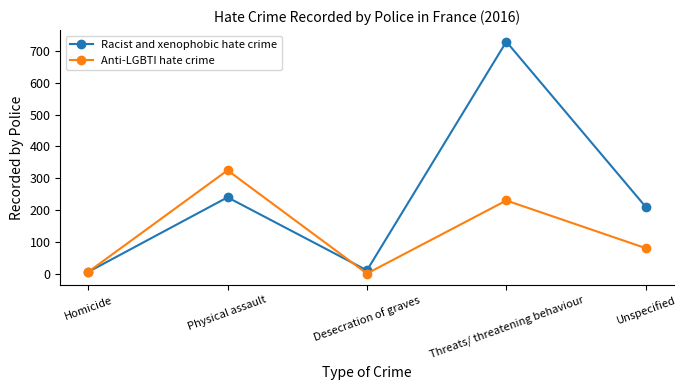

Does the chart display data point markers on the line(s)?

Yes